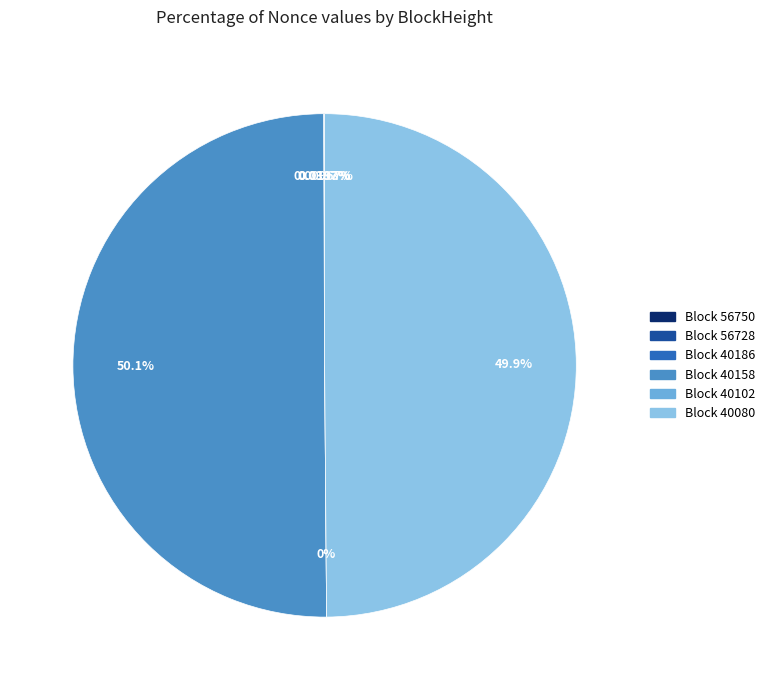

Do 40158 and 56728 together represent more than half of the pie?

Yes